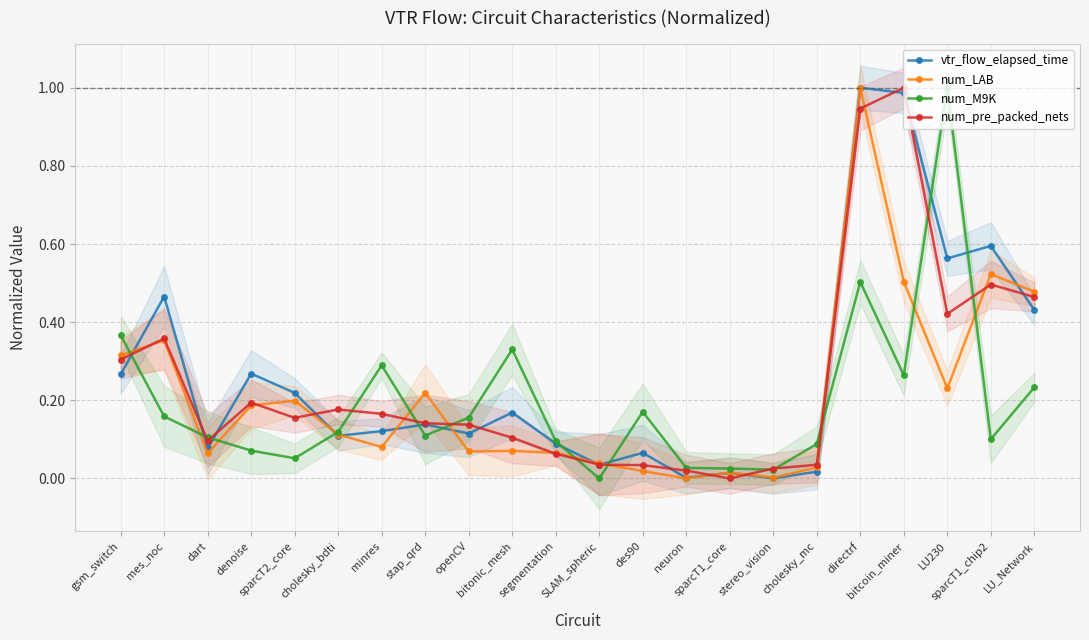

What is the total value across all series at bitcoin_miner?

2.8